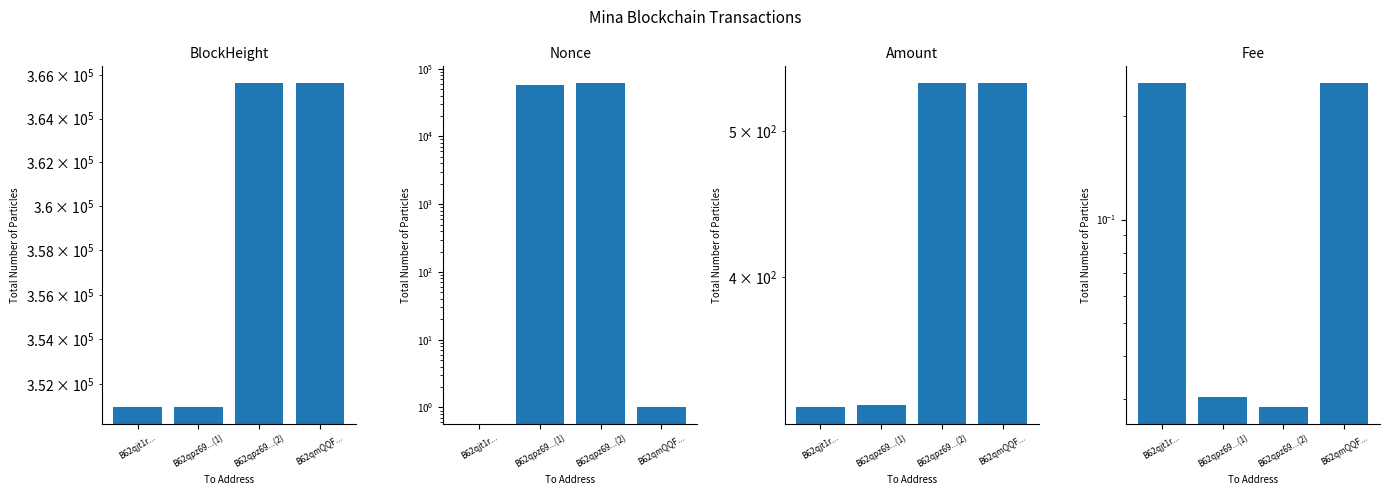

Is the value of Nonce at B62qpz69...(1) greater than the value of Amount at B62qpz69...(1)?

Yes